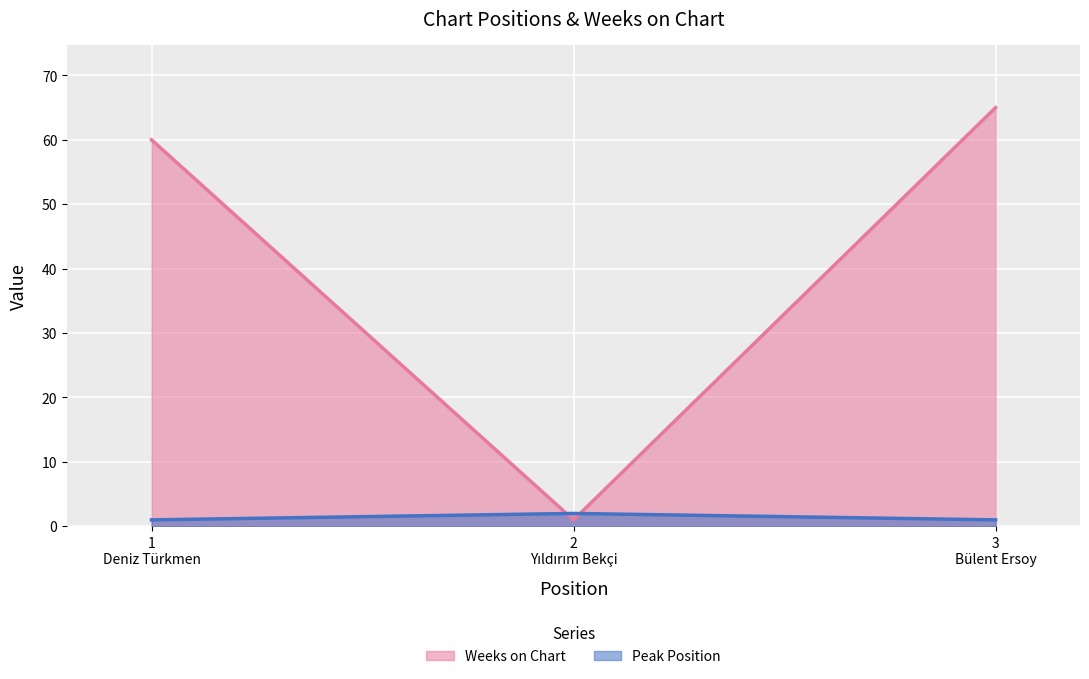

What is the greatest value displayed?

65